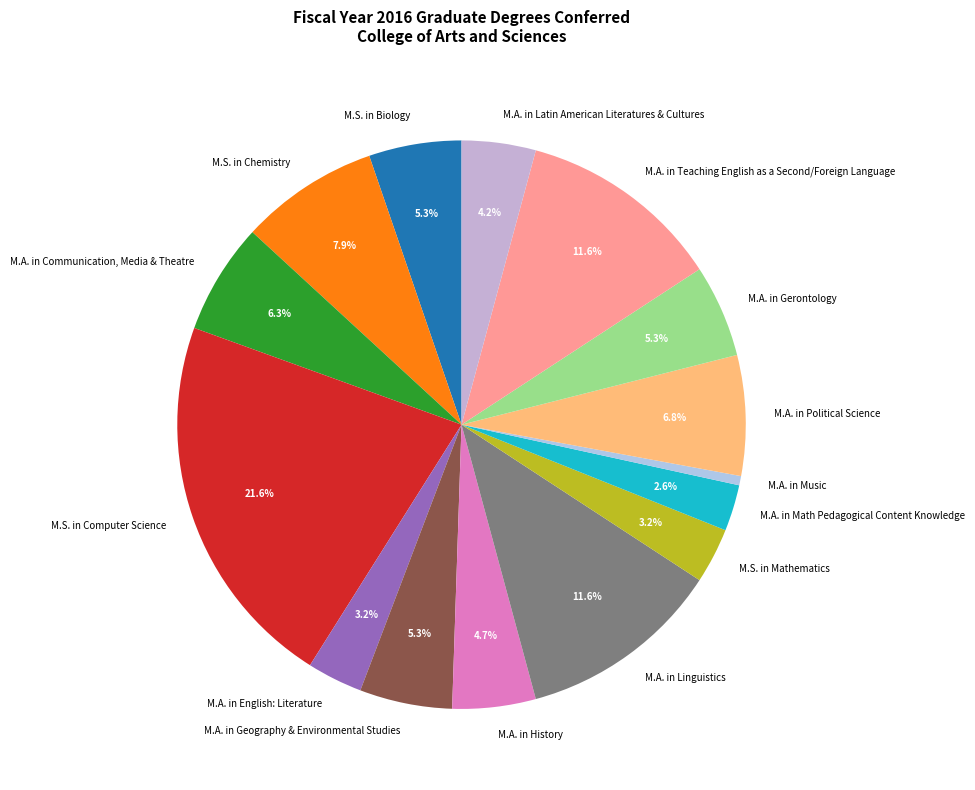

What percentage is the M.S. in Mathematics slice, to the nearest percent?

3%